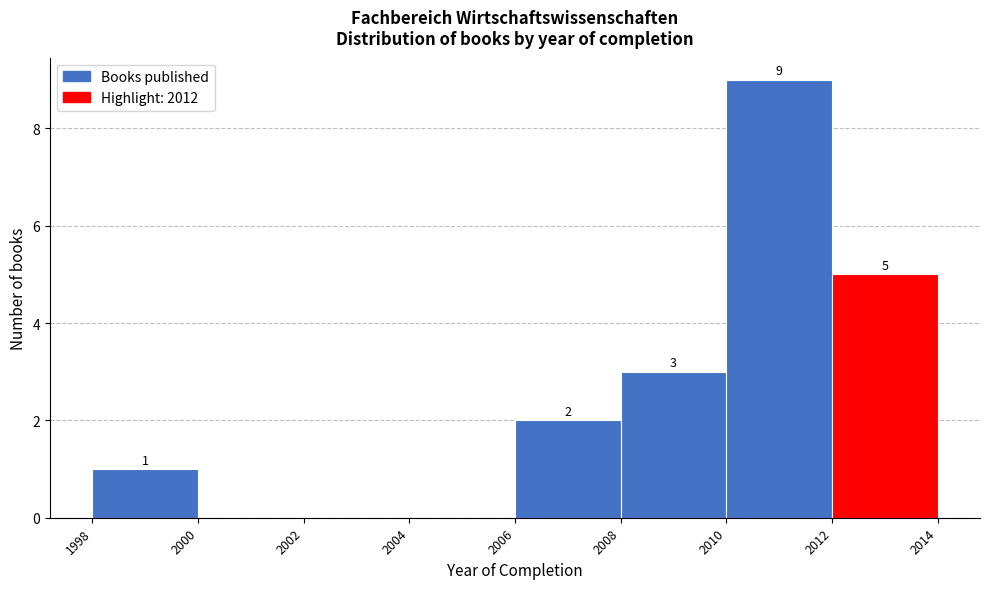

Which range on the x-axis has the tallest bar?

2010 to 2012